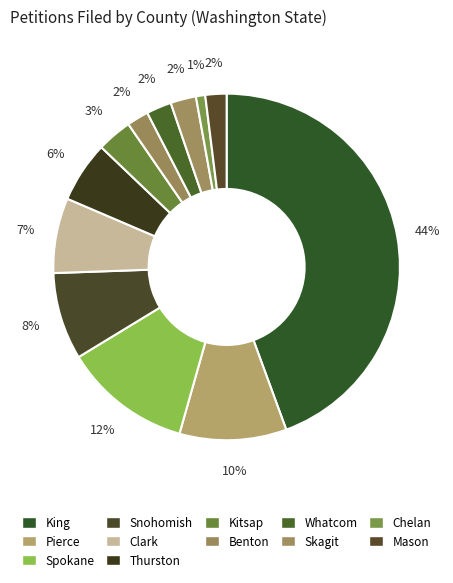

What percentage do Snohomish and Whatcom together represent?

10.5%